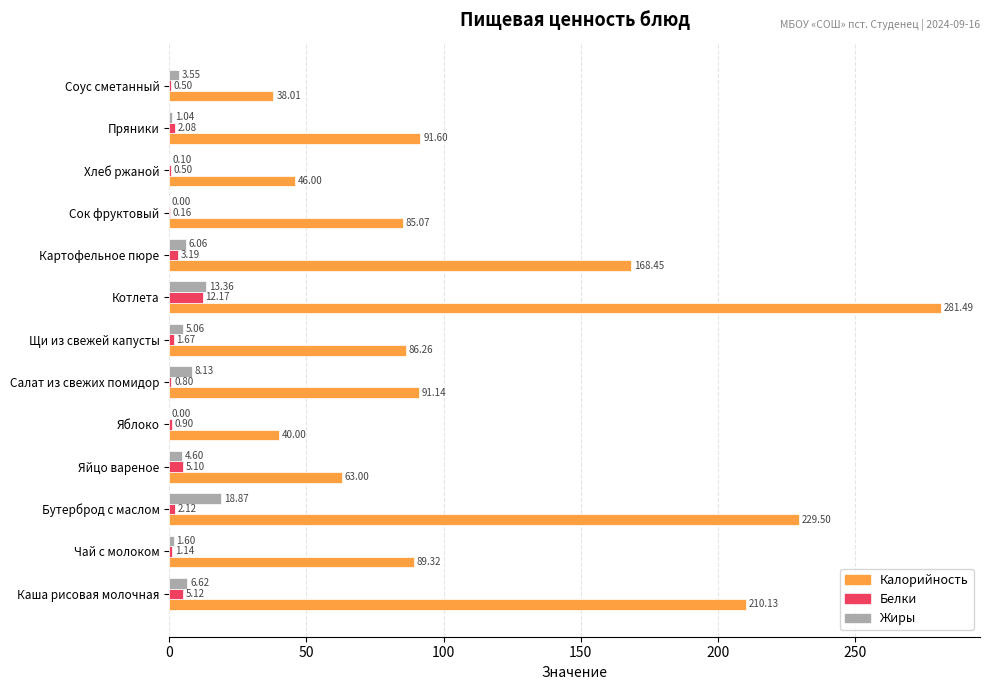

What is the sum of all Жиры values?

69.0